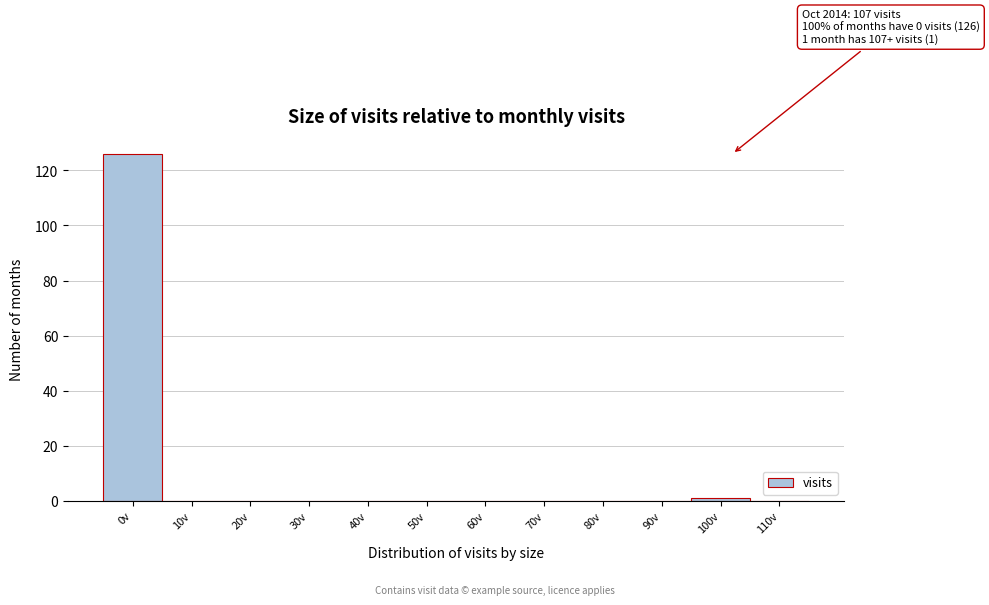

Reading right to left, extract all data points from this chart.

110v=0	100v=1	90v=0	80v=0	70v=0	60v=0	50v=0	40v=0	30v=0	20v=0	10v=0	0v=126